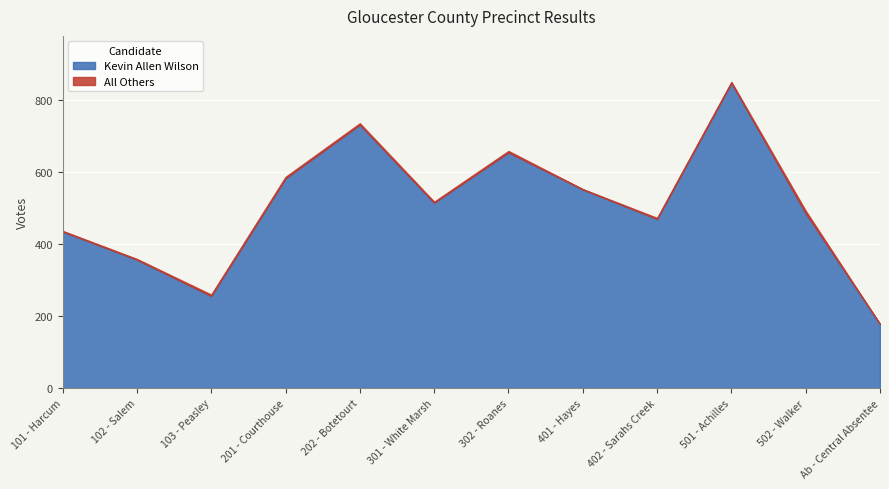

What is the label of the 5th point from the right?

401 - Hayes